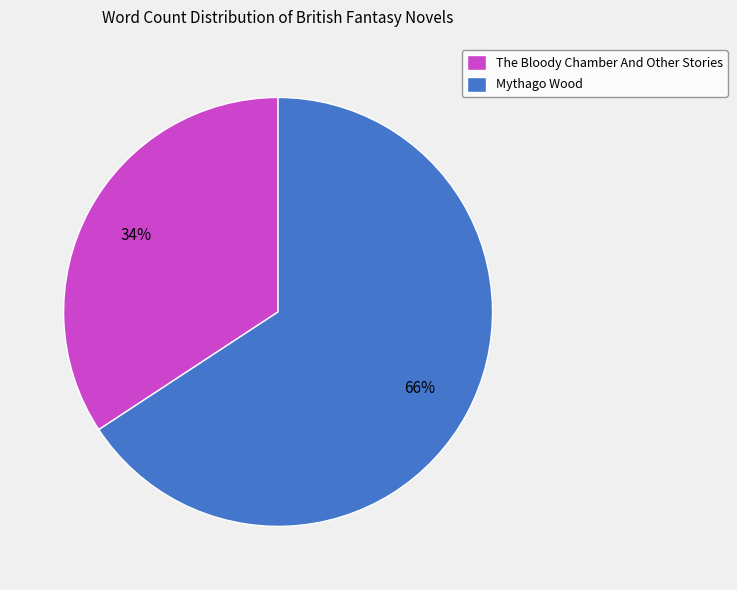

Is there a majority slice in this chart?

Yes